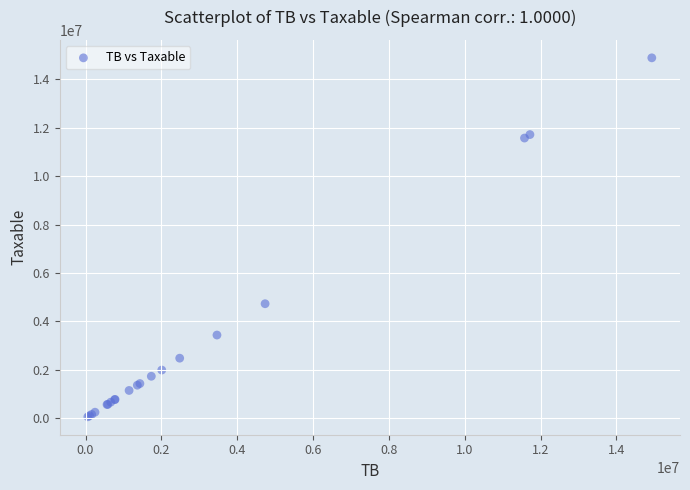

What Y value in the scatter plot is closest to 7474836?

4731146.9